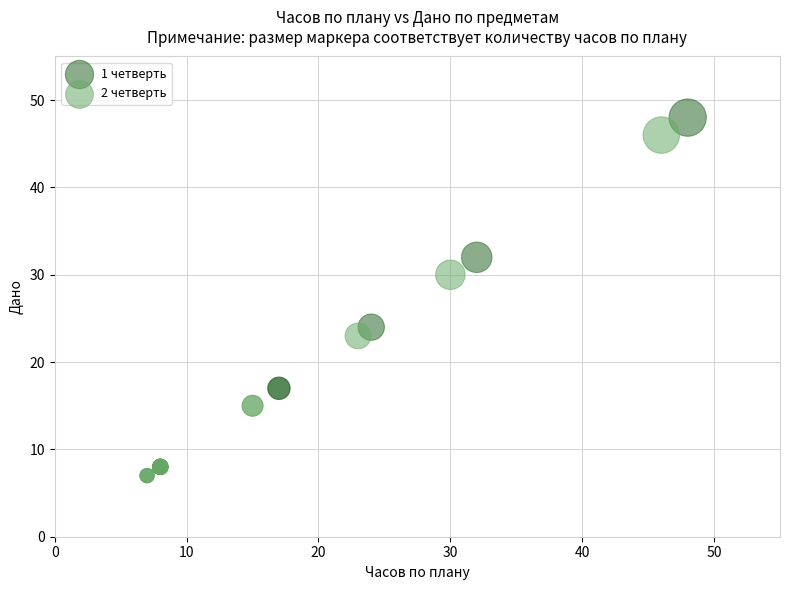

Which series has the largest Y range (max minus min)?

1 четверть